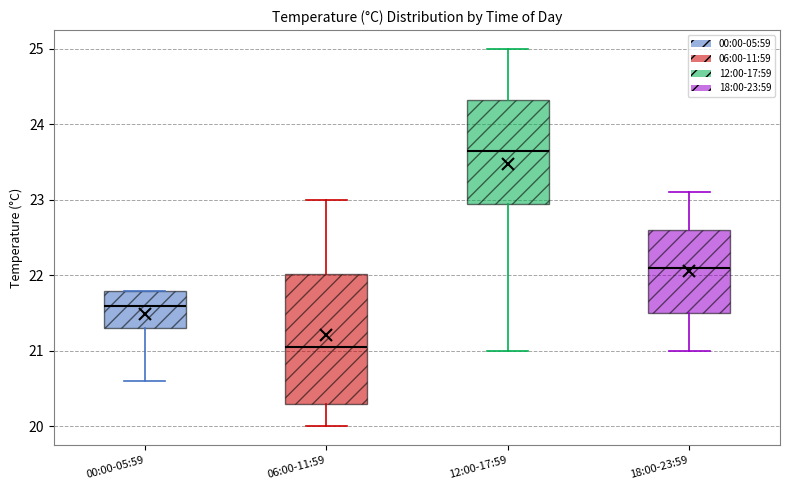

Reading left to right, read every box against the y-axis: the position of its median line, the range the box covers, and the ends of its whiskers. The values are not printed on the chart, so give them approximately, as read against the axis.

00:00-05:59: median 21.6, box 21.3 to 21.8, whiskers 20.6 to 21.8
06:00-11:59: median 21.1, box 20.3 to 22.0, whiskers 20.0 to 23.0
12:00-17:59: median 23.7, box 23.0 to 24.3, whiskers 21.0 to 25.0
18:00-23:59: median 22.1, box 21.5 to 22.6, whiskers 21.0 to 23.1